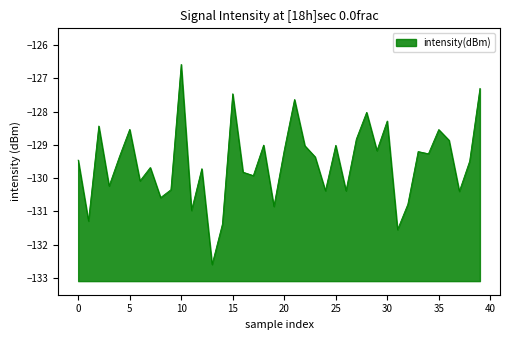

What is the difference between the maximum and minimum values?

6.0